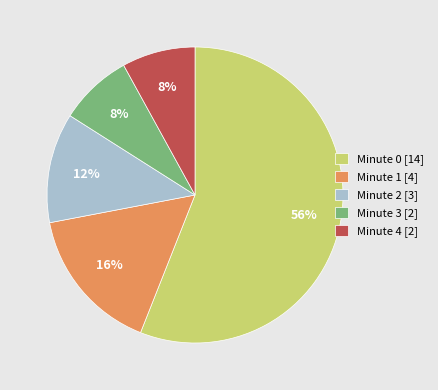

The Minute 4 [2] slice represents 1% of the pie. True or false?

False